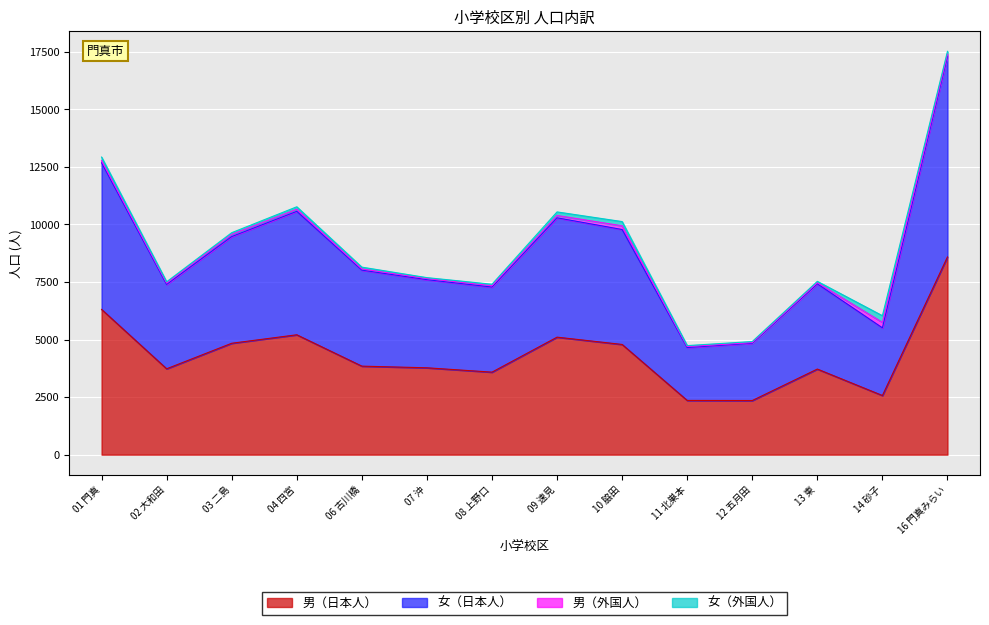

What is the value of the 男（日本人） point at the 1st from the left?

6311